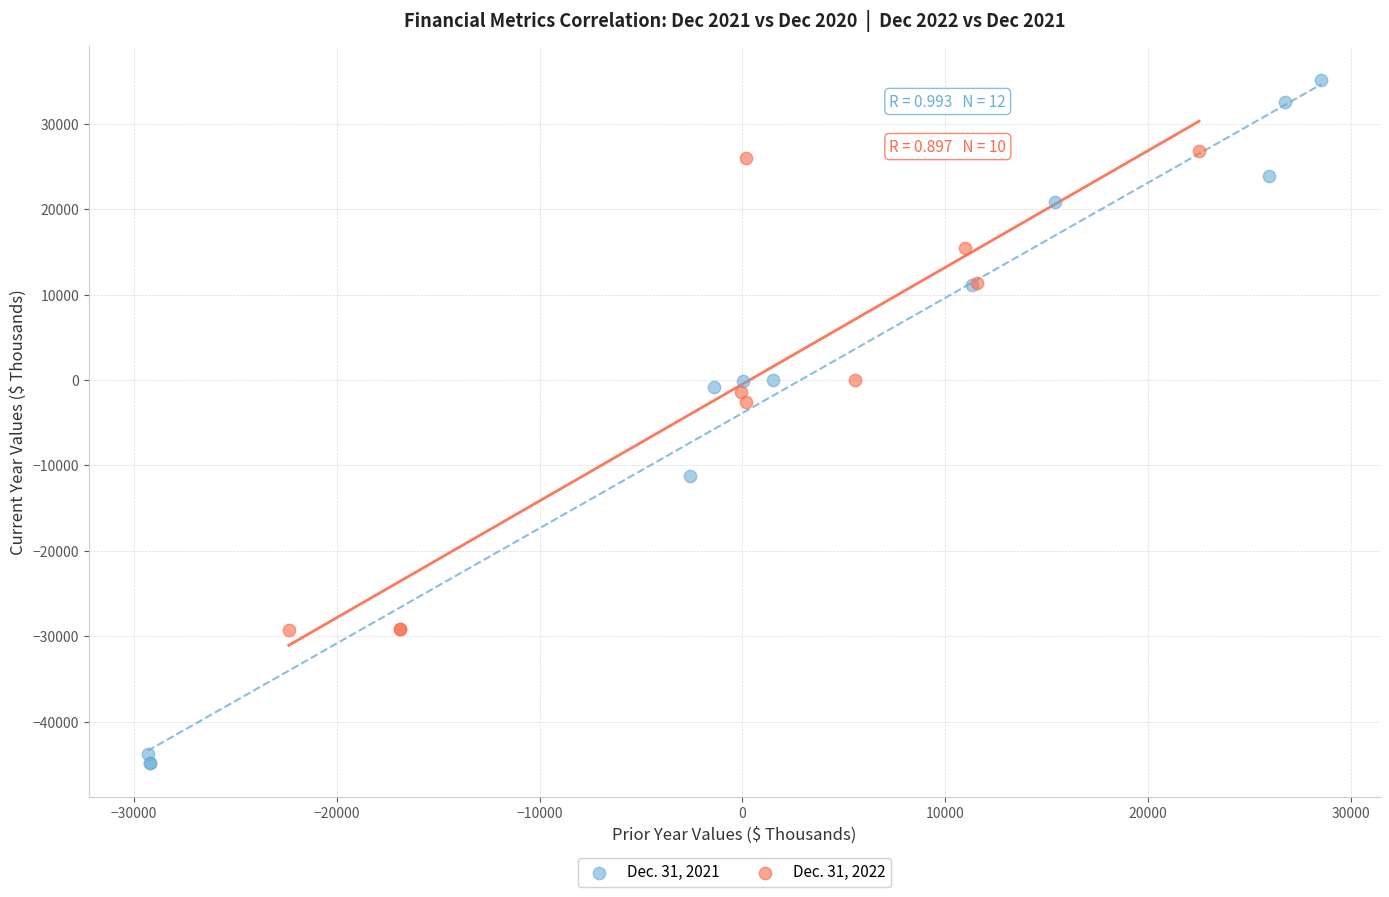

Which series reaches the minimum Y coordinate?

Dec. 31, 2021